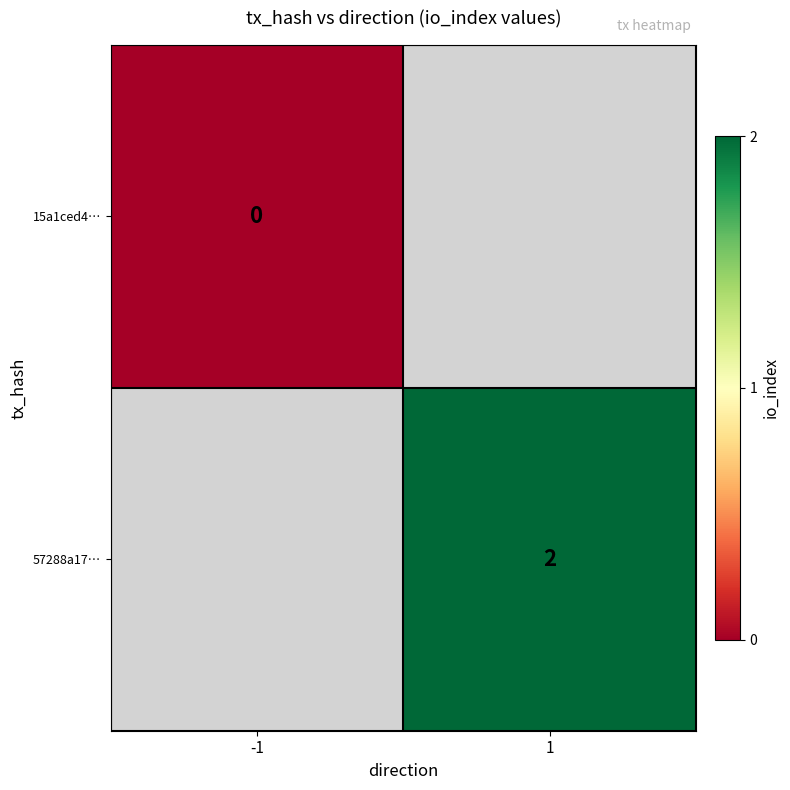

Between 1 and -1, which is larger?

-1